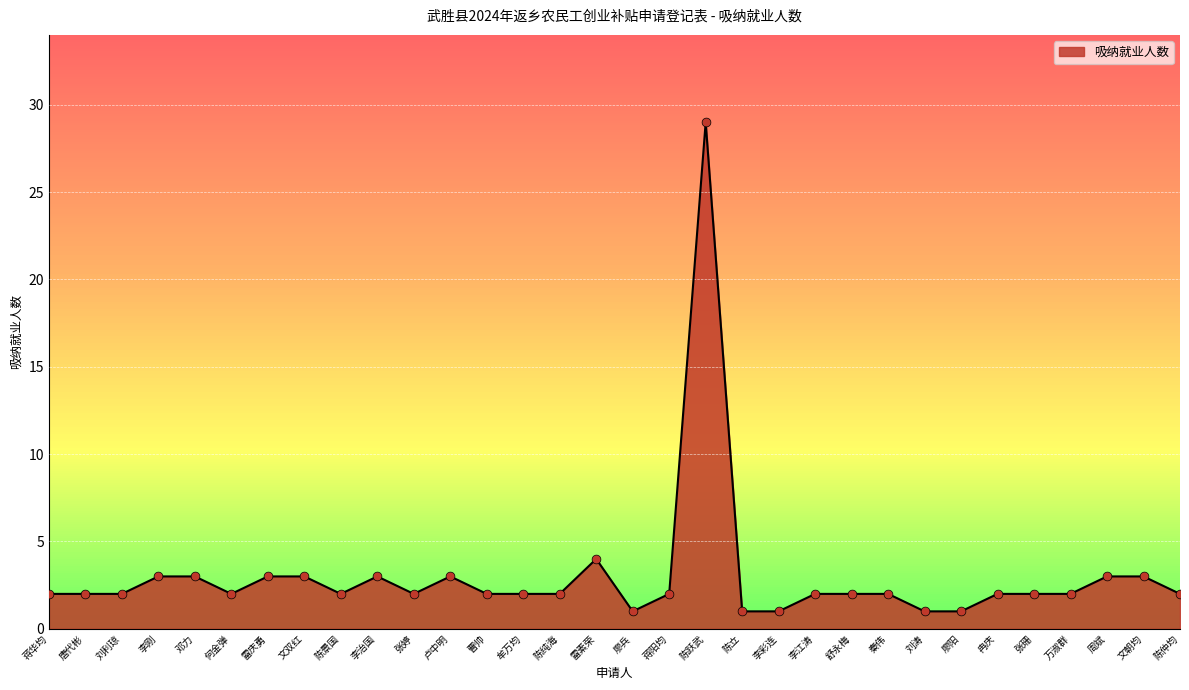

What is the change in value from 陈景国 to 李彩连?

-1